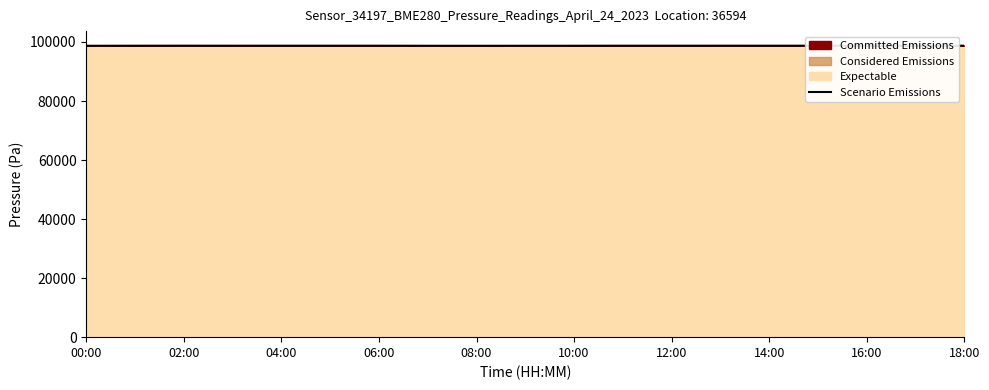

Between 11 and 00:00, which is larger?

11